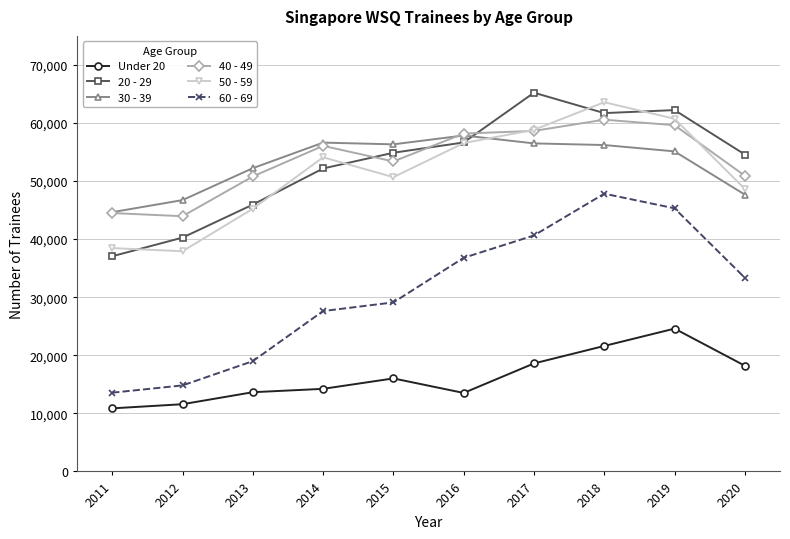

Read the 50 - 59 value at 2018.

63575